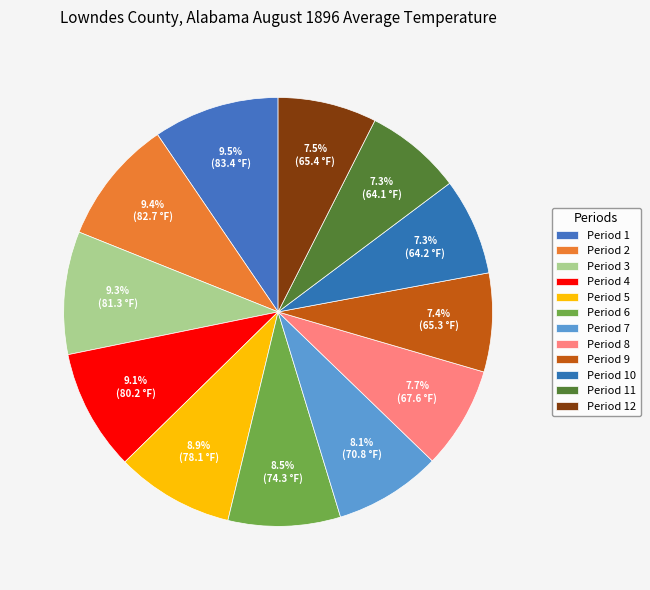

To the nearest percent, what percentage of the pie is Period 5?

9%